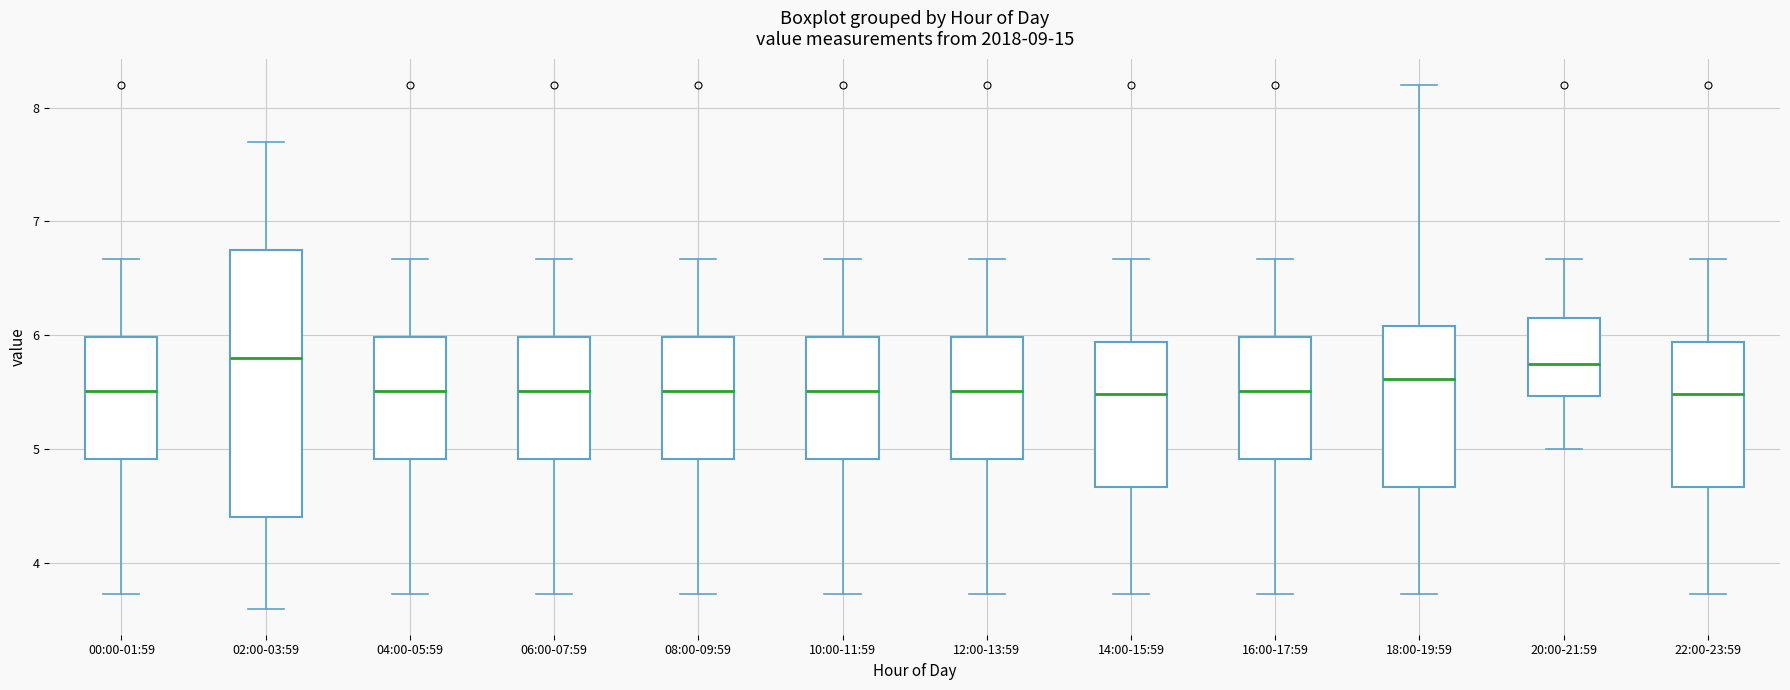

Which box is the tallest, from its lower edge to its upper edge?

02:00-03:59